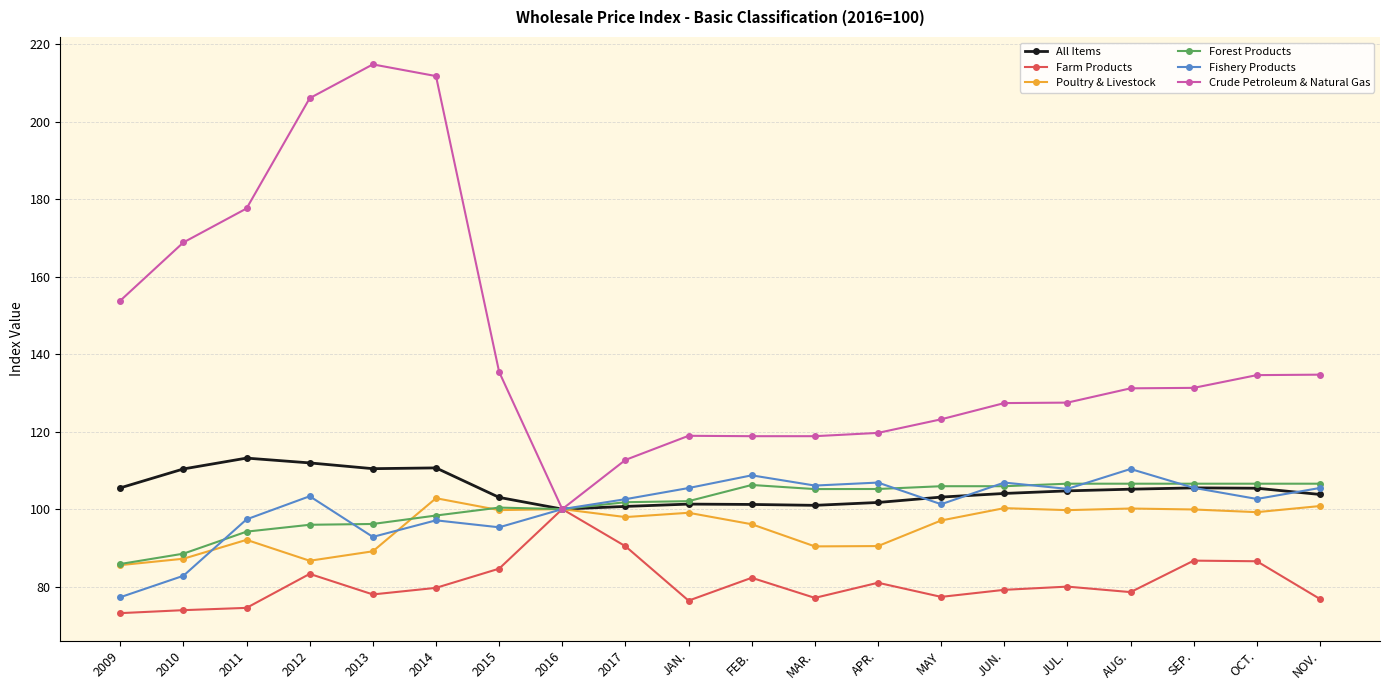

What is the difference between the highest and lowest values at MAR.?

41.8